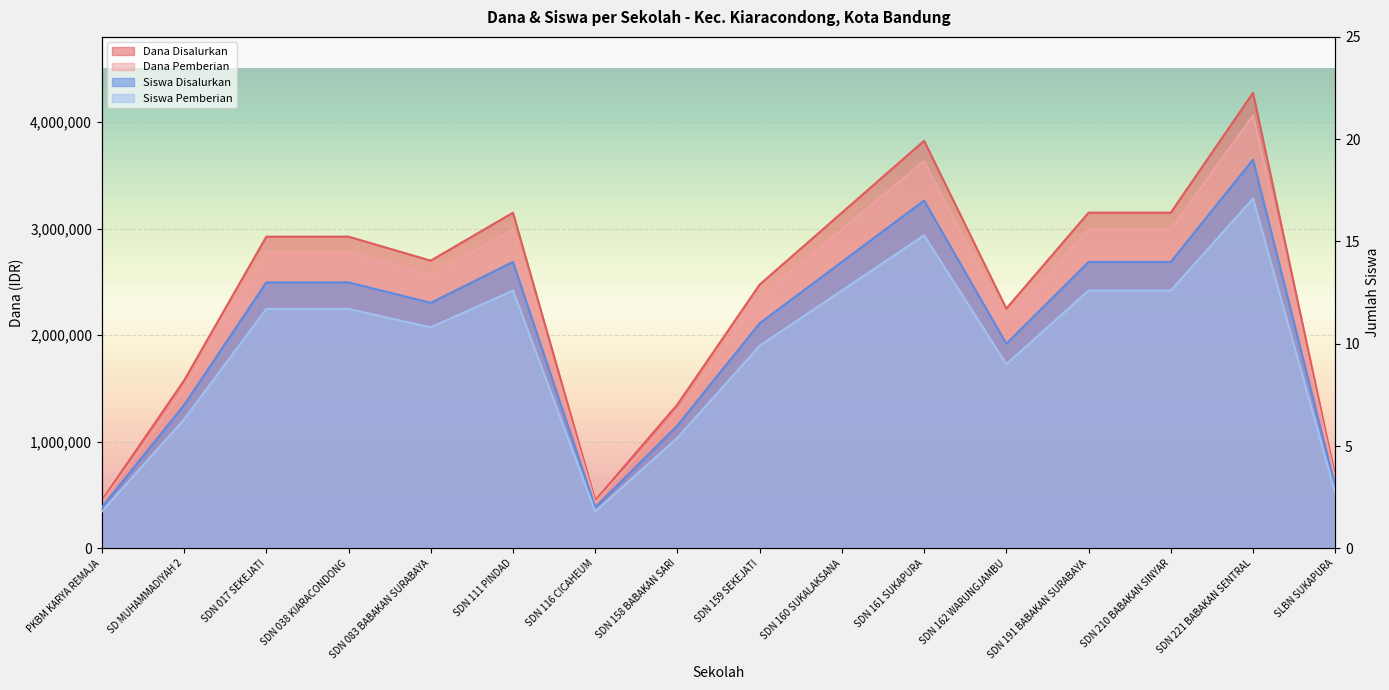

True or false: Dana Disalurkan and Siswa Disalurkan intersect in this chart.

False